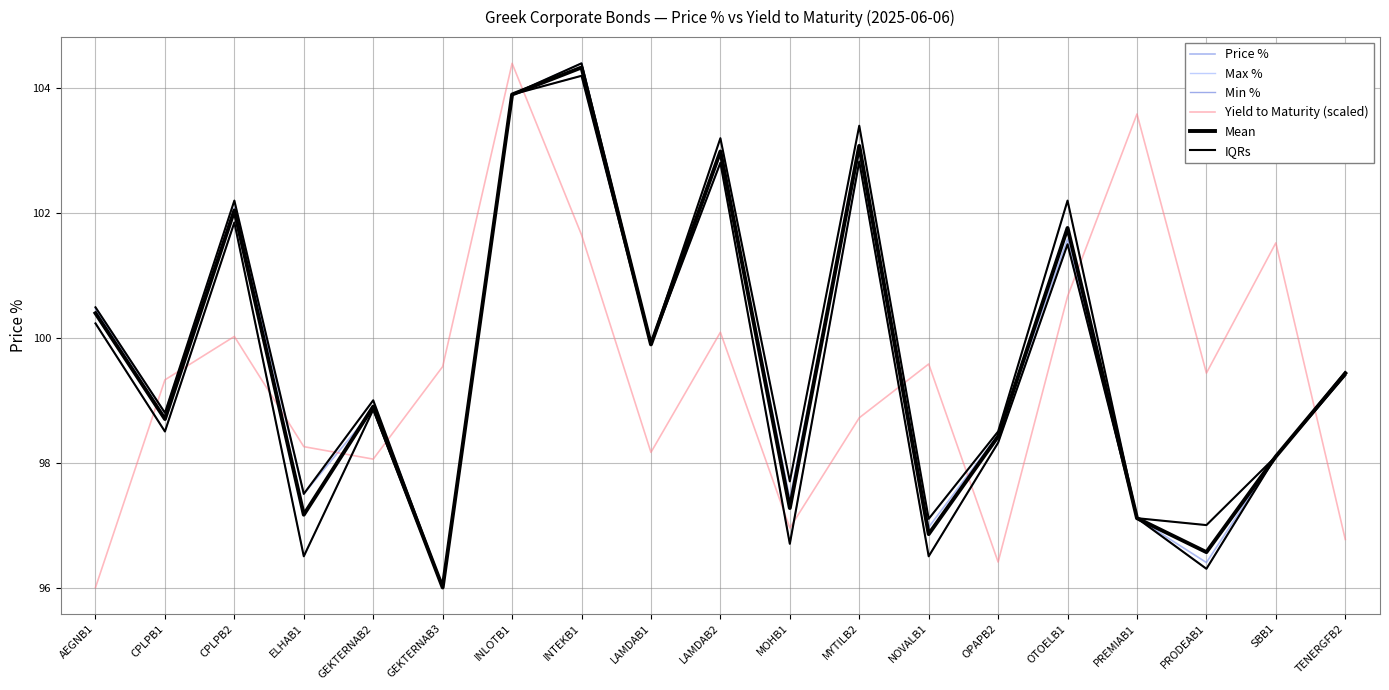

What is the difference between the Price % values at PREMIAB1 and INLOTB1?

6.8